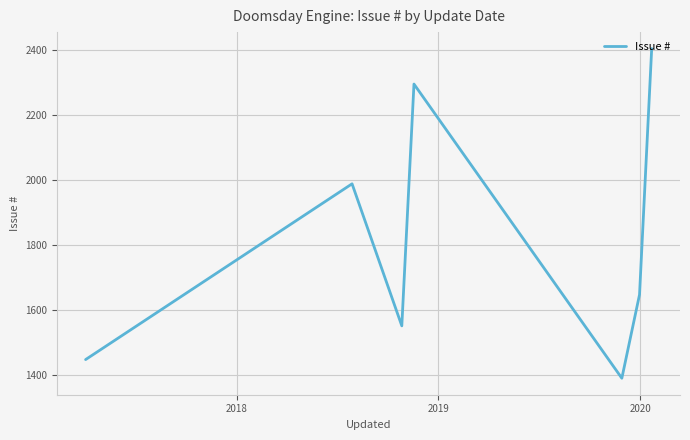

What is the difference between the second highest and second lowest values?

846.6